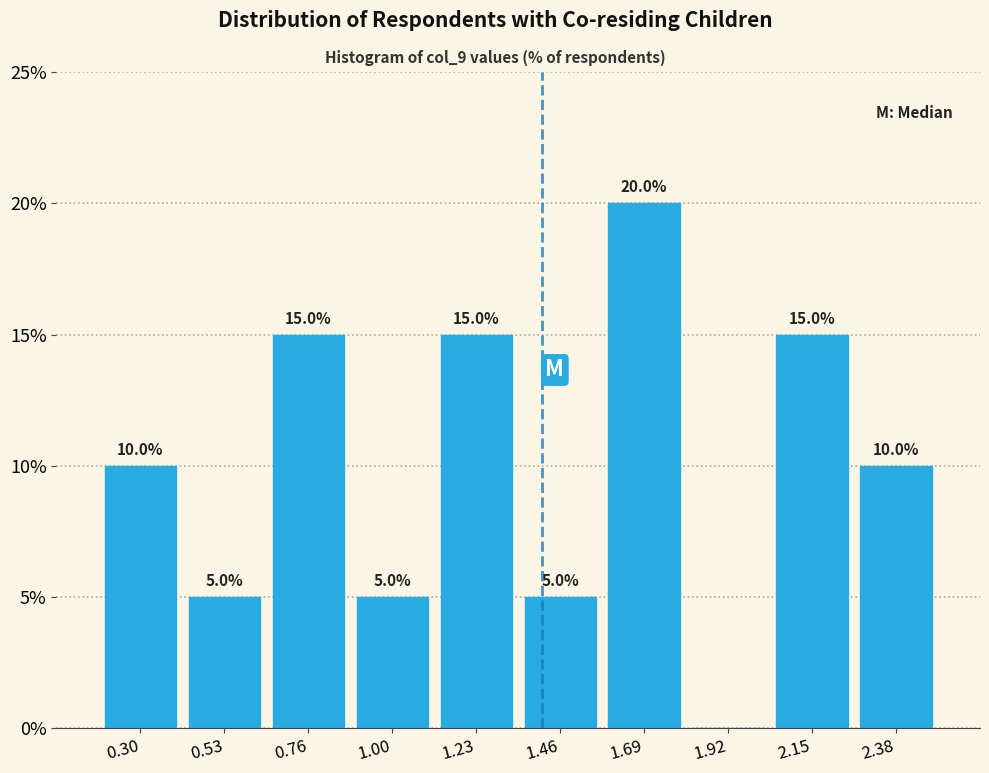

Which range on the x-axis has the tallest bar?

1.55 to 1.80